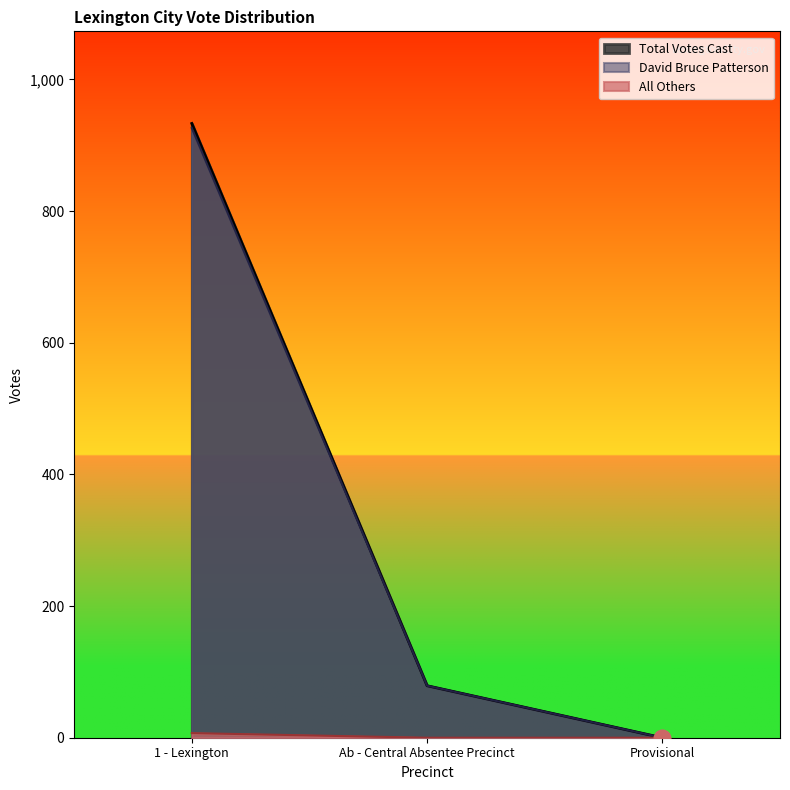

List the series in order of their peak value, highest first.

Total Votes Cast, David Bruce Patterson, All Others